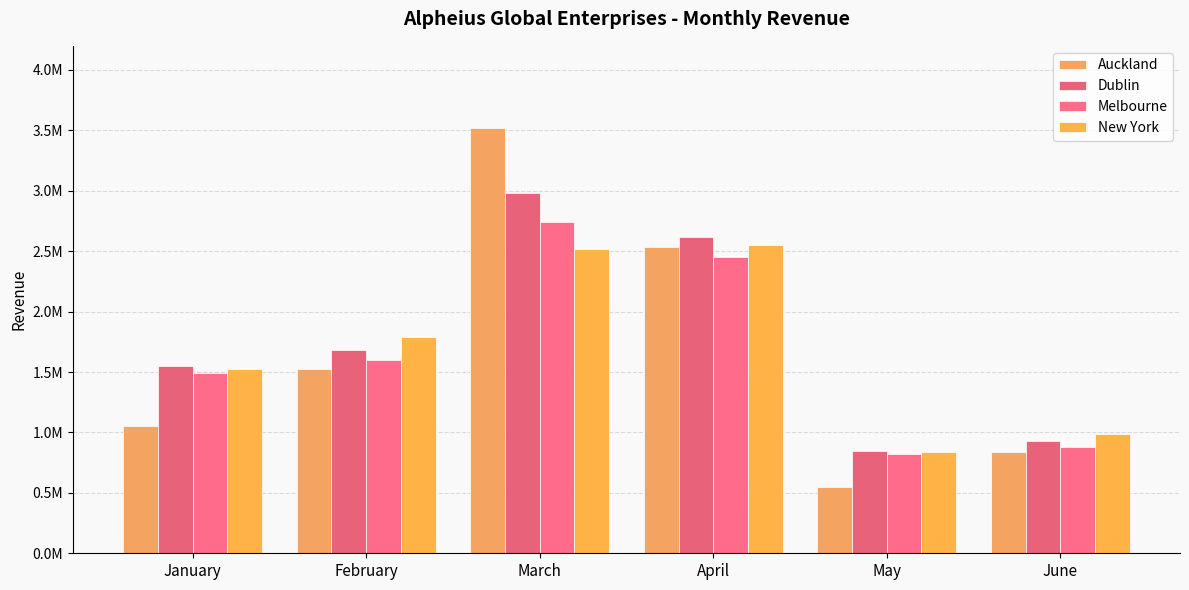

Reading right to left, transcribe all the data shown in this chart.

Auckland: 838223	550998	2531225	3521487	1524294	1050254
Dublin: 926778	850554	2621889	2985448	1685548	1547000
Melbourne: 879114	818874	2453999	2741221	1599854	1488369
New York: 983225	837228	2547441	2521447	1789552	1523124